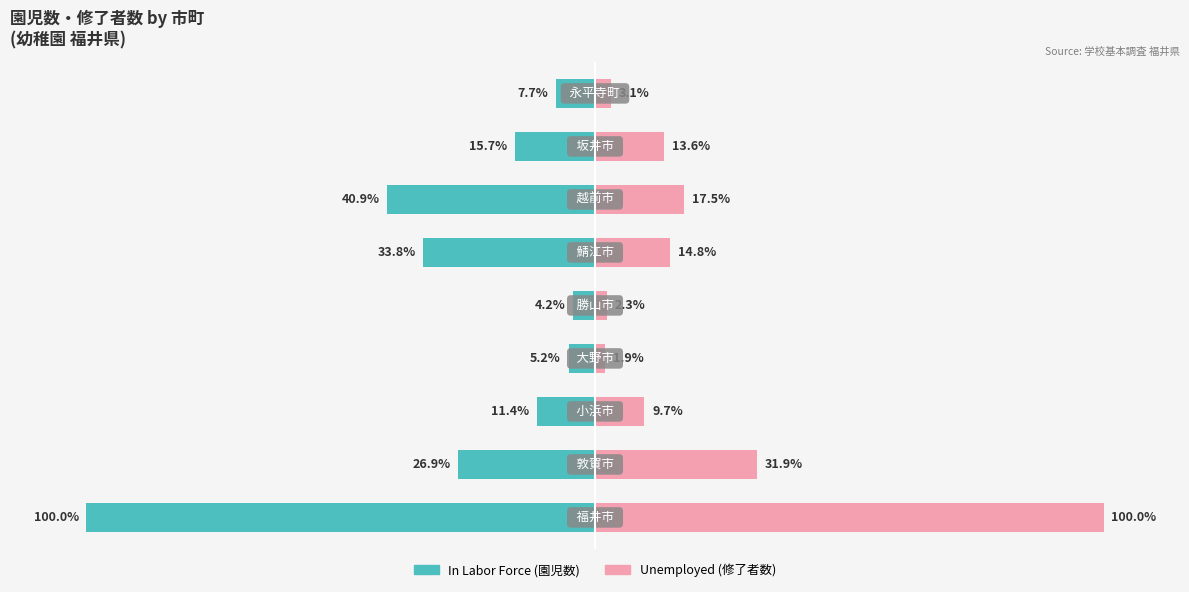

How many data points in Unemployed are above 13?

5